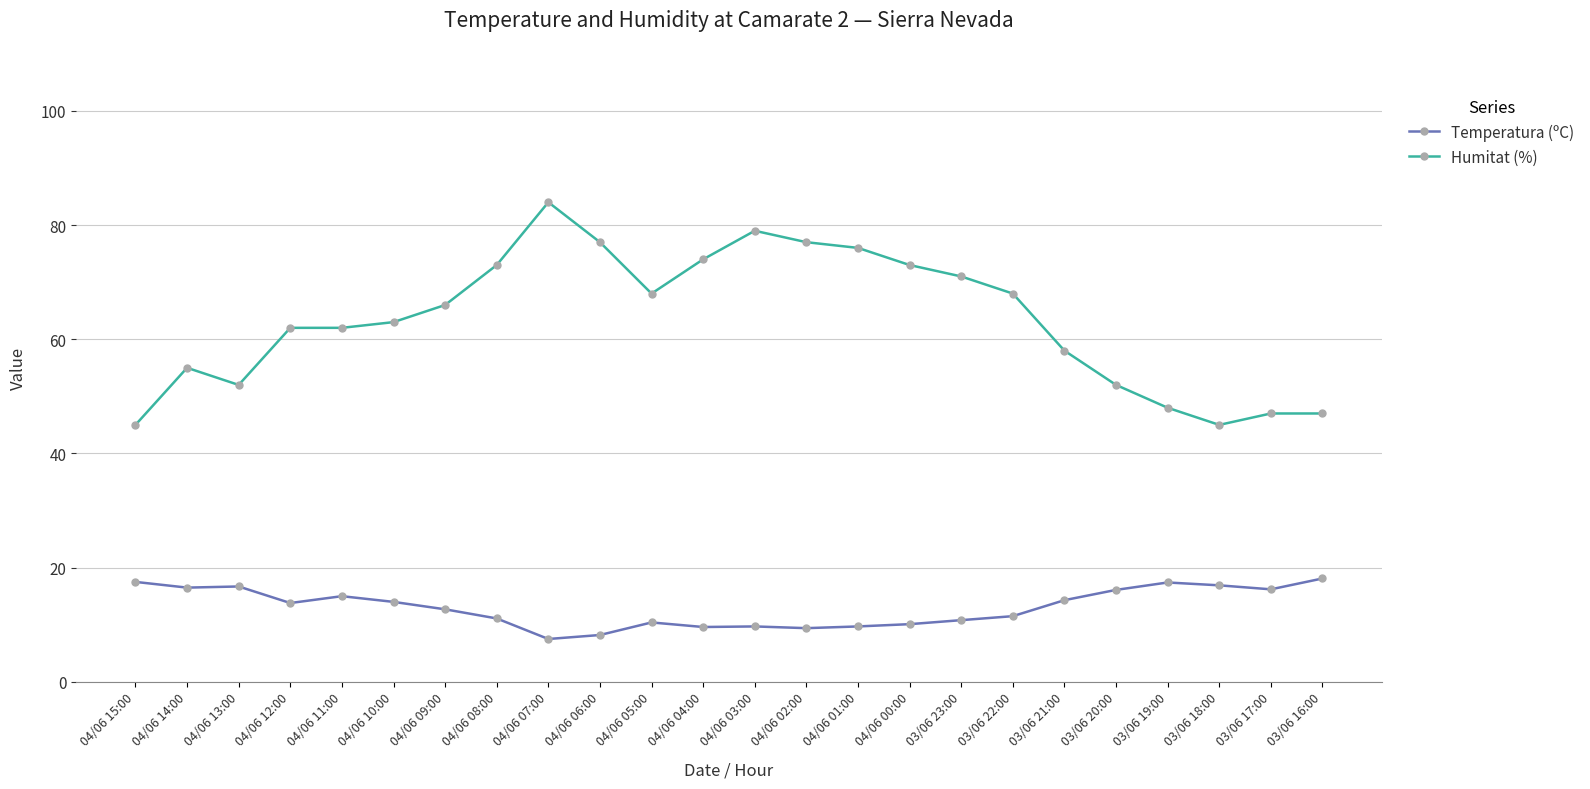

True or false: Temperatura (ºC) has a value of 11.5 at 03/06 22:00.

True